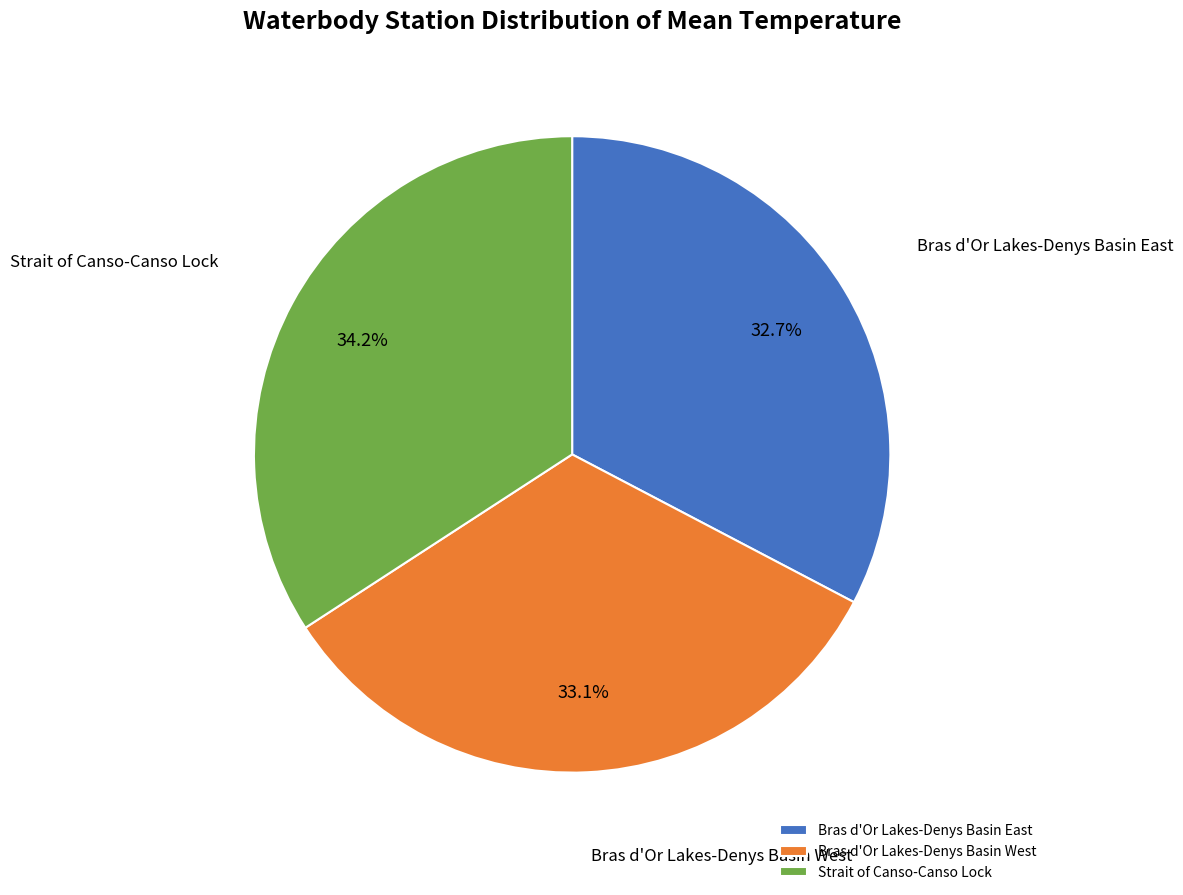

To the nearest percent, what is the combined percentage of Strait of Canso-Canso Lock and Bras d'Or Lakes-Denys Basin West?

67%